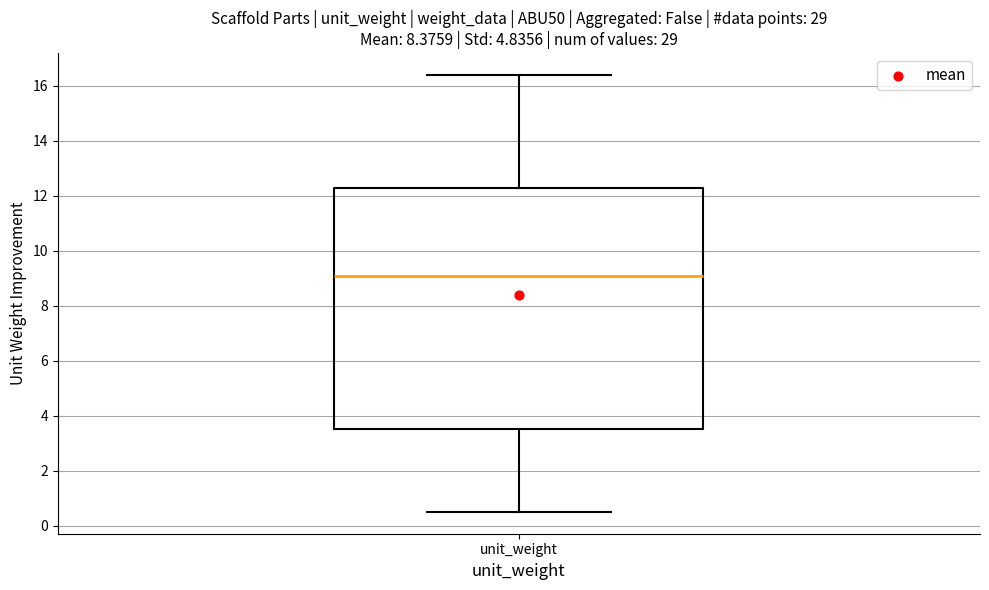

Read this box plot against the y-axis: the position of the median line, the range covered by the box, and the ends of both whiskers. The values are not printed on the chart, so give them approximately, as read against the axis.

median 9.2, box 3.6 to 12.4, whiskers 0.6 to 16.4